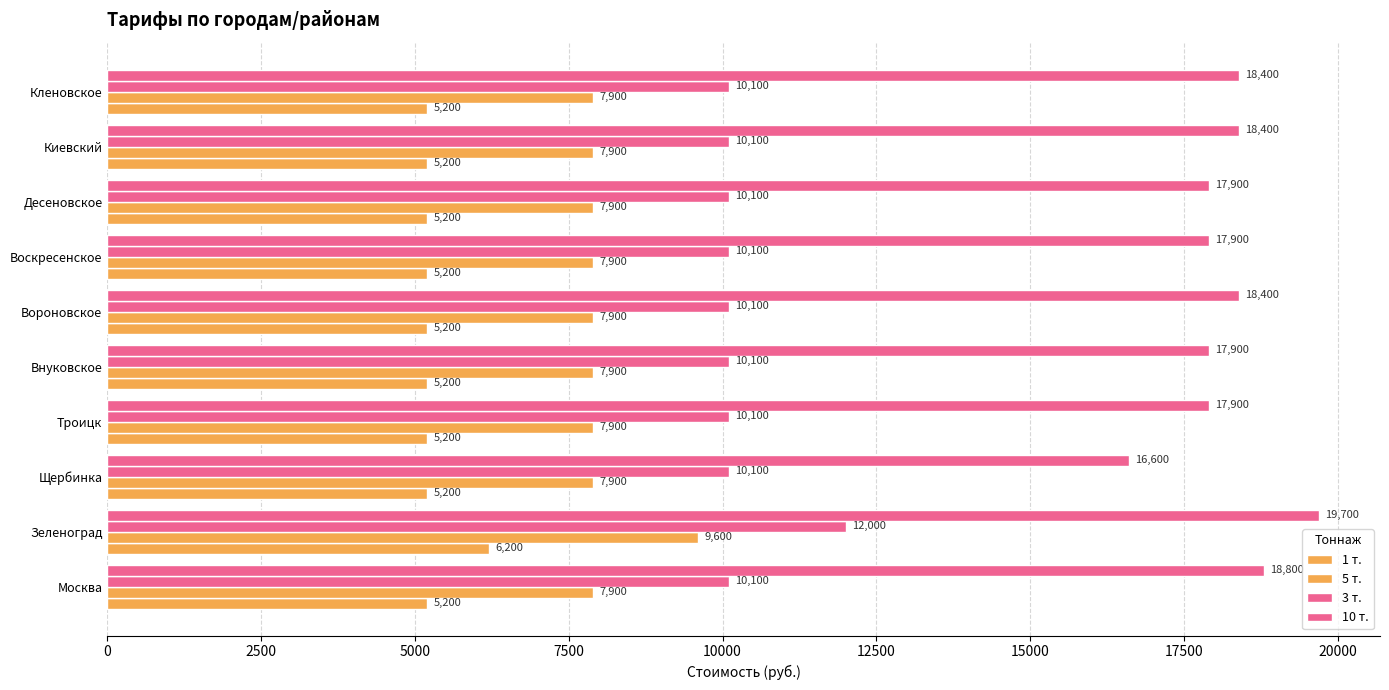

How many distinct data groups are displayed?

4